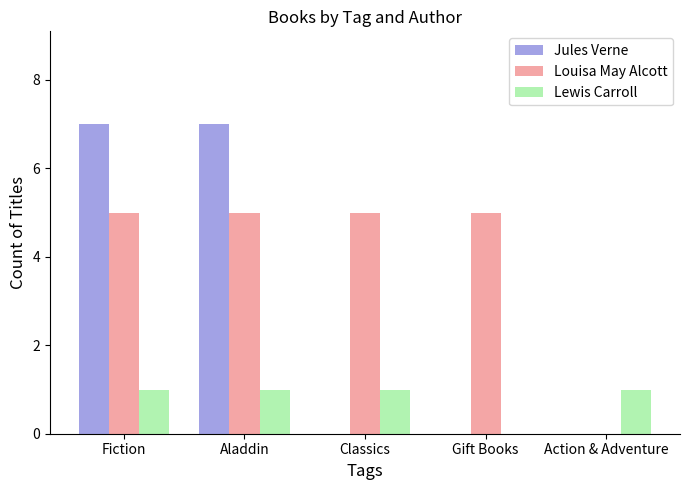

The Jules Verne series shows 7 at Aladdin. True or false?

True